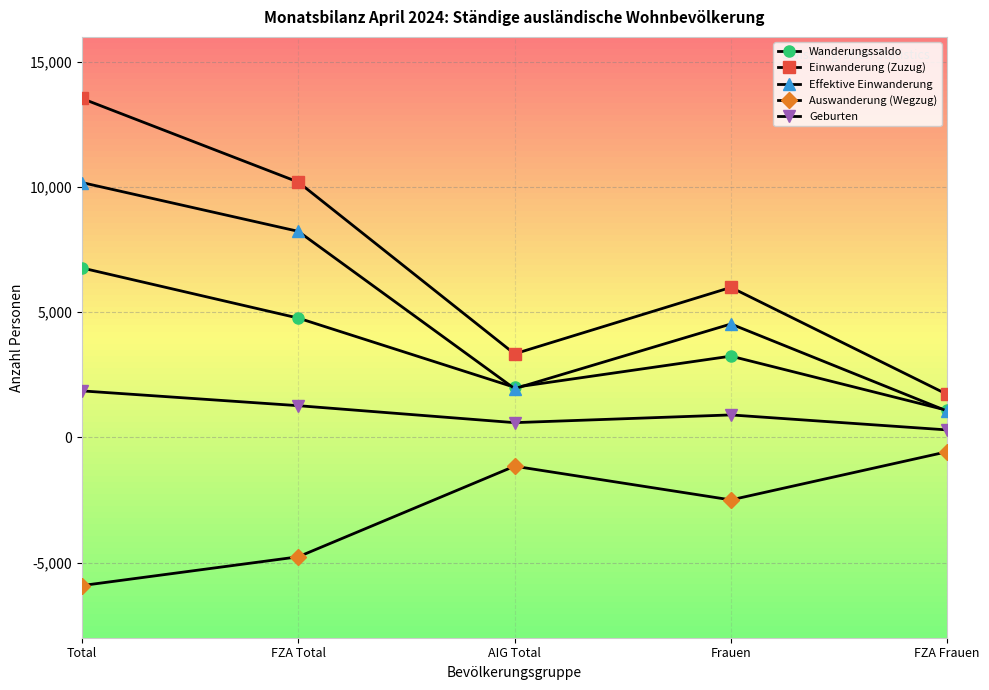

The value of Auswanderung (Wegzug) at AIG Total is -1149. True or false?

True